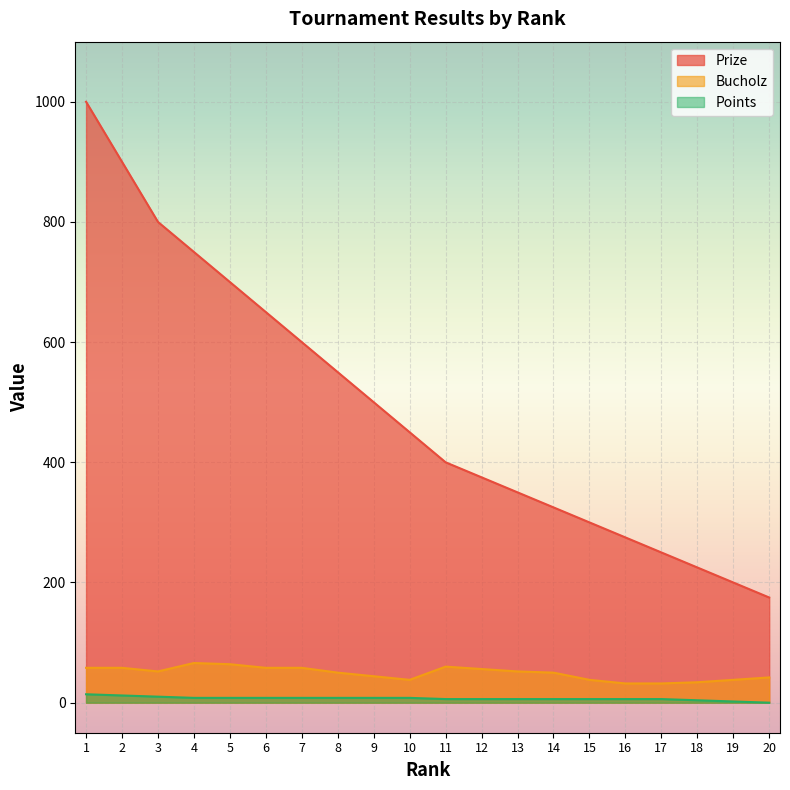

True or false: Points and Prize intersect in this chart.

False